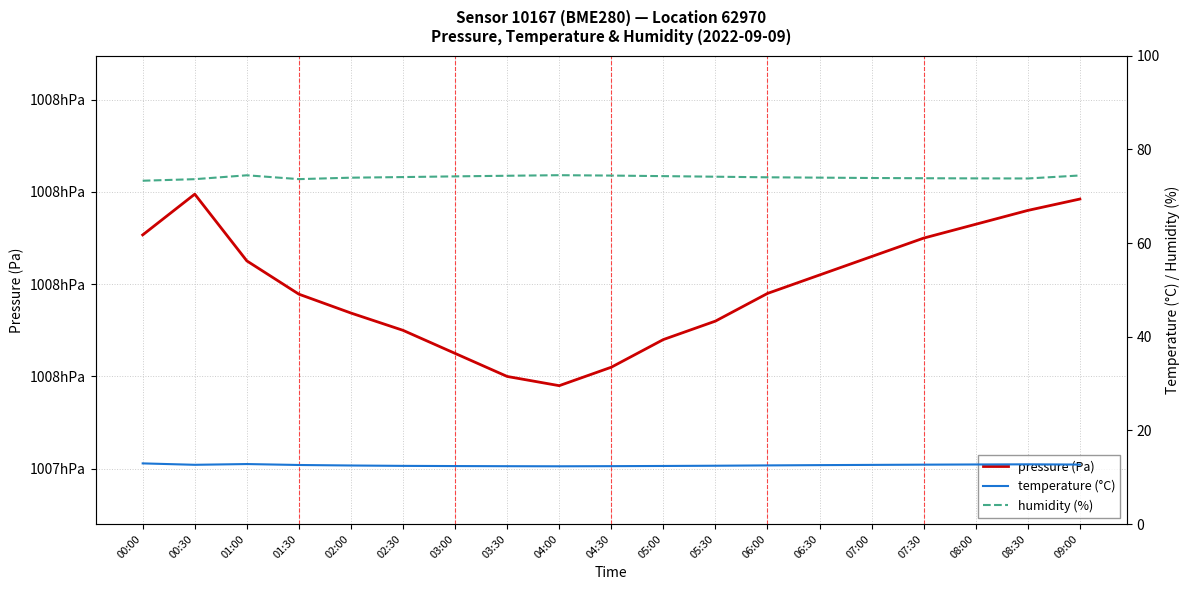

Reading left to right, transcribe all the data shown in this chart.

pressure (Pa): 100790.7	100799.5	100785.1	100777.8	100773.8	100770.0	100765.0	100760.0	100758.0	100762.0	100768.0	100772.0	100778.0	100782.0	100786.0	100790.0	100793.0	100796.0	100798.5
temperature (°C): 12.9	12.7	12.8	12.6	12.5	12.4	12.4	12.3	12.3	12.4	12.4	12.4	12.5	12.6	12.6	12.7	12.7	12.8	12.7
humidity (%): 73.3	73.7	74.5	73.7	74.0	74.1	74.2	74.4	74.5	74.4	74.3	74.2	74.0	74.0	73.9	73.8	73.8	73.8	74.4